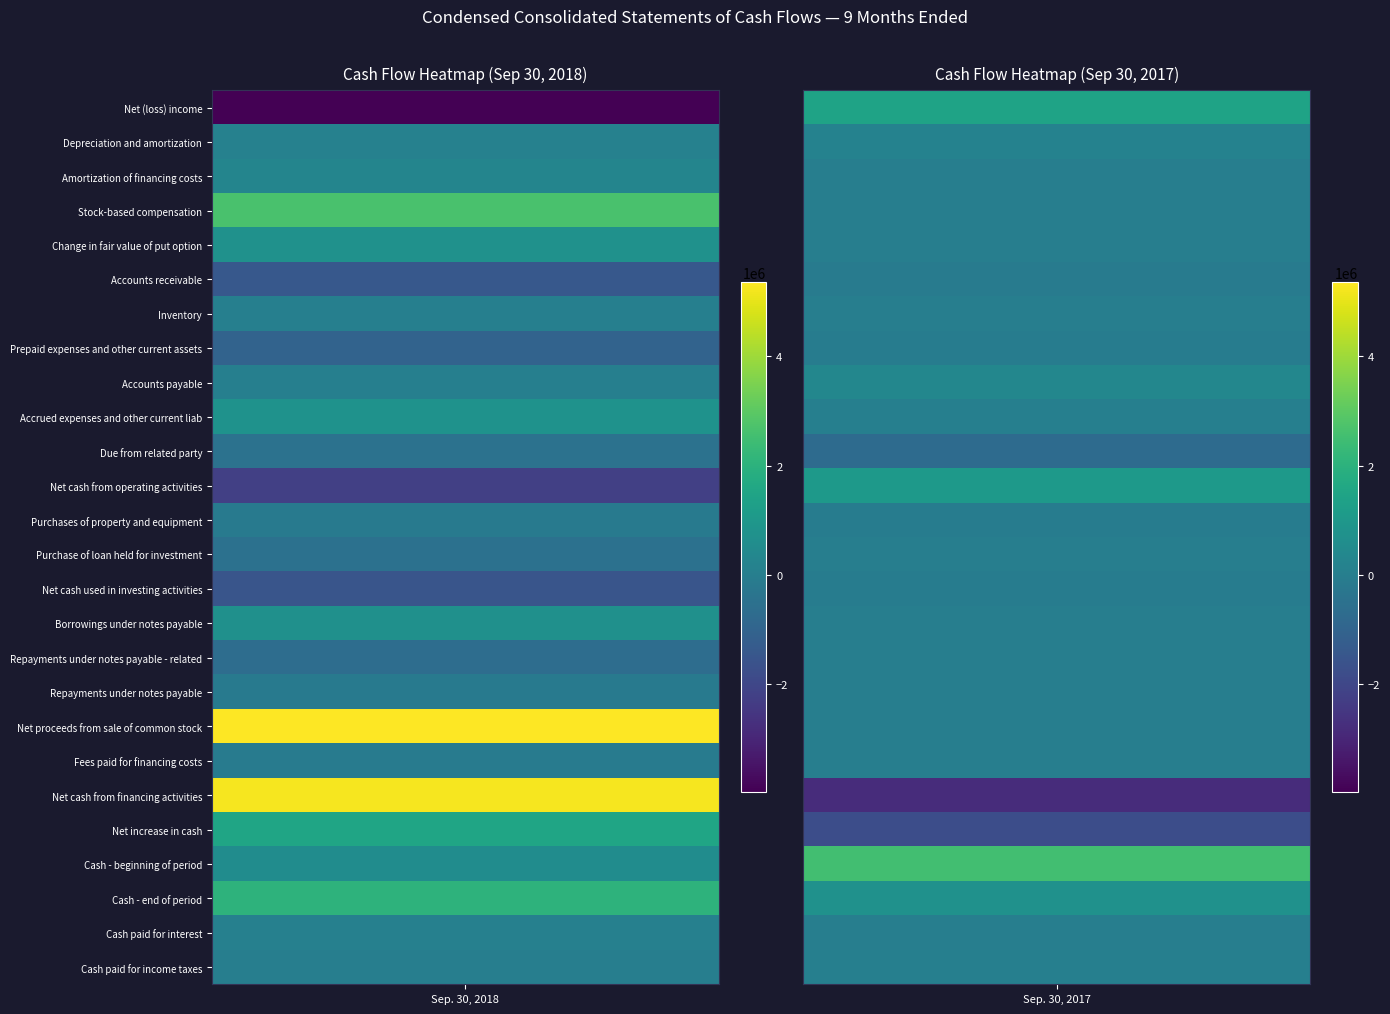

Is the value of Net cash used in investing activities at Sep. 30, 2018 greater than the value of Net proceeds from sale of common stock at Sep. 30, 2018?

No